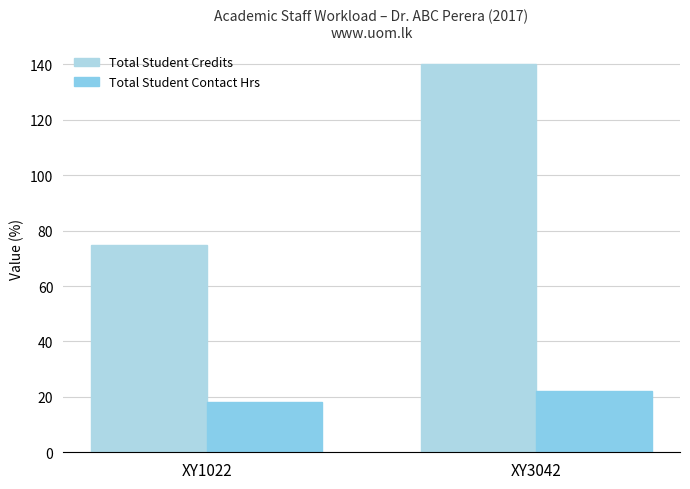

Rank the series by their average value, from lowest to highest.

Total Student Contact Hrs, Total Student Credits